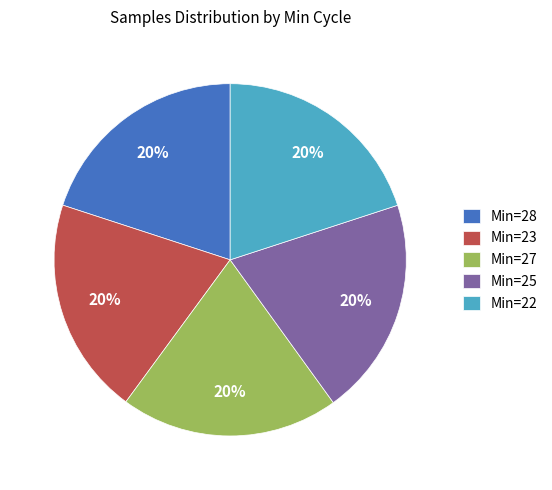

To the nearest percent, what percentage of the pie is Min=27?

20%